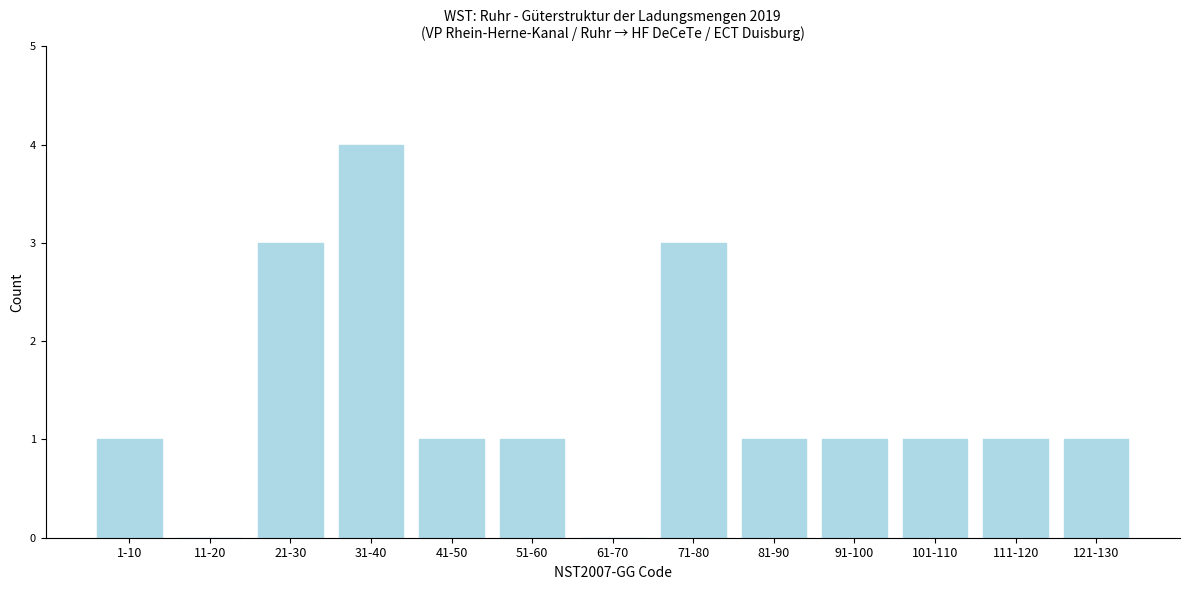

Reading right to left, extract all data points from this chart.

121-130=1	111-120=1	101-110=1	91-100=1	81-90=1	71-80=3	61-70=0	51-60=1	41-50=1	31-40=4	21-30=3	11-20=0	1-10=1